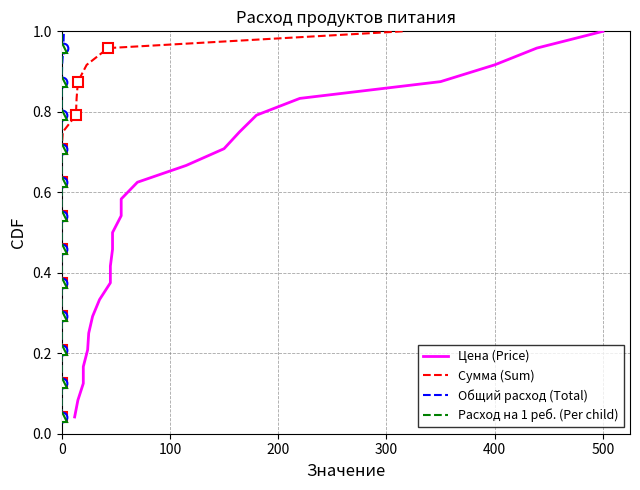

Which series has the widest spread of values?

Цена (Price)